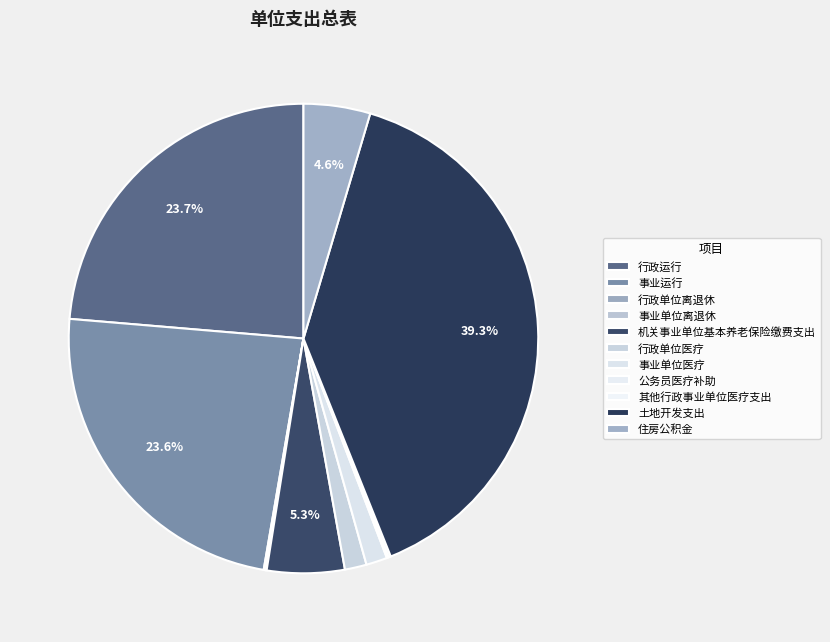

Rank the categories by value from lowest to highest.

行政单位离退休, 事业单位离退休, 公务员医疗补助, 其他行政事业单位医疗支出, 事业单位医疗, 行政单位医疗, 住房公积金, 机关事业单位基本养老保险缴费支出, 事业运行, 行政运行, 土地开发支出